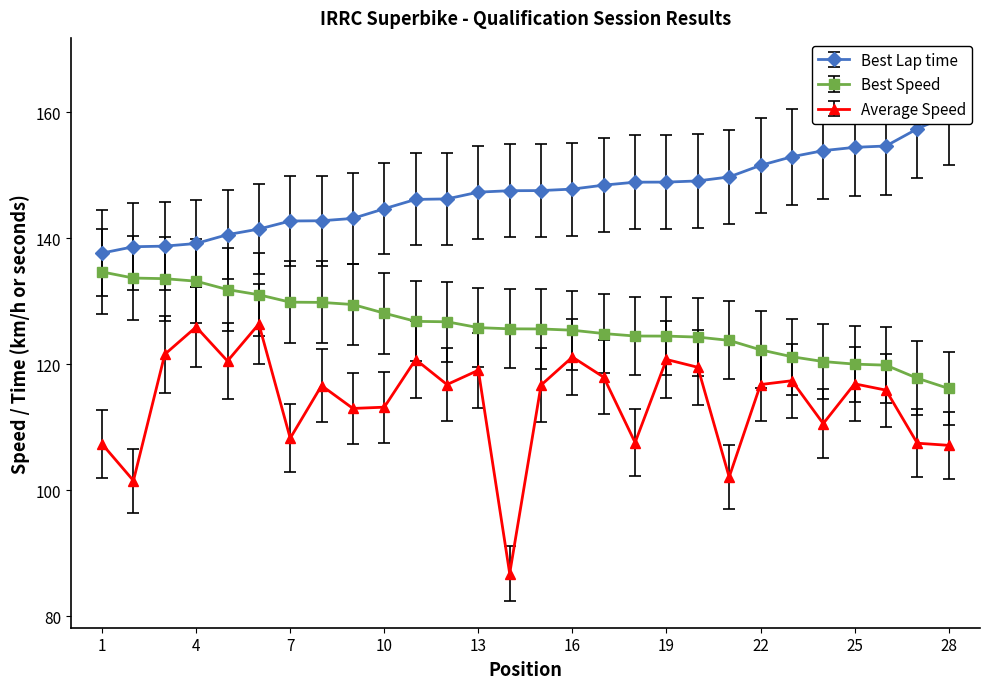

Is it true that Average Speed equals 123.3 at 23?

True